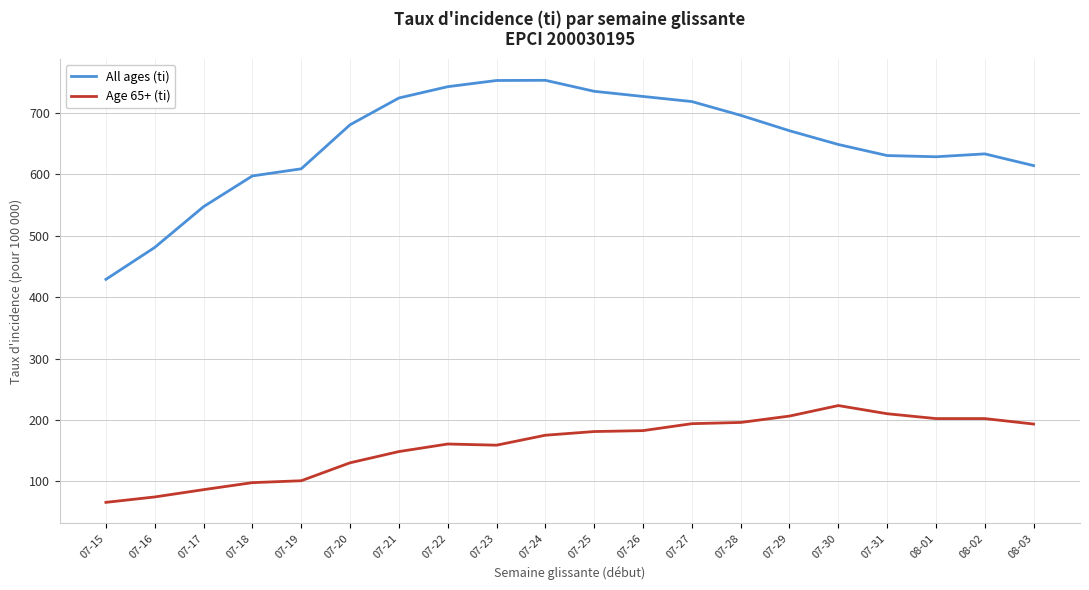

Rank the series by their average value, from highest to lowest.

All ages (ti), Age 65+ (ti)